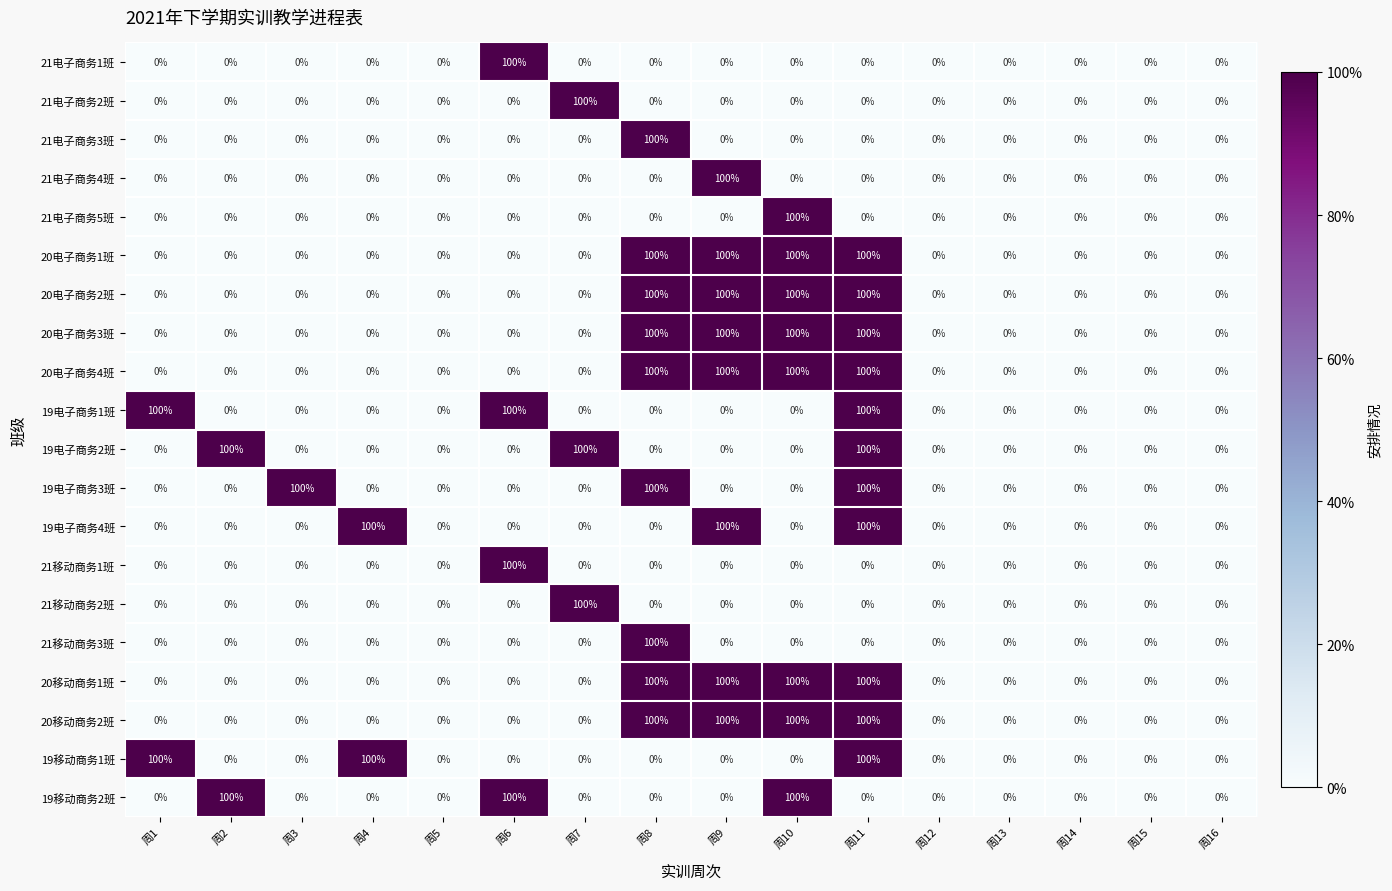

True or false: 19电子商务1班 has a value of 58 at 周1.

False